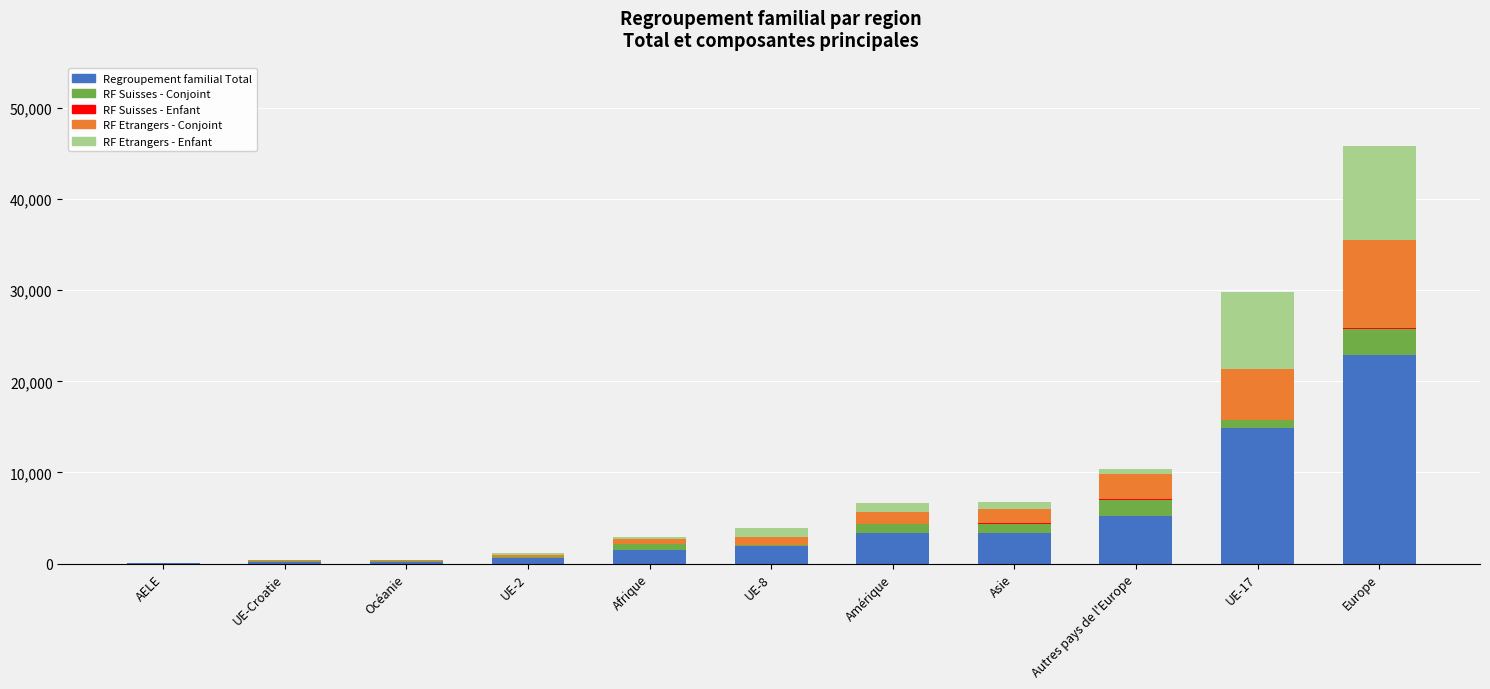

At which category is the sum across all series the highest?

Europe